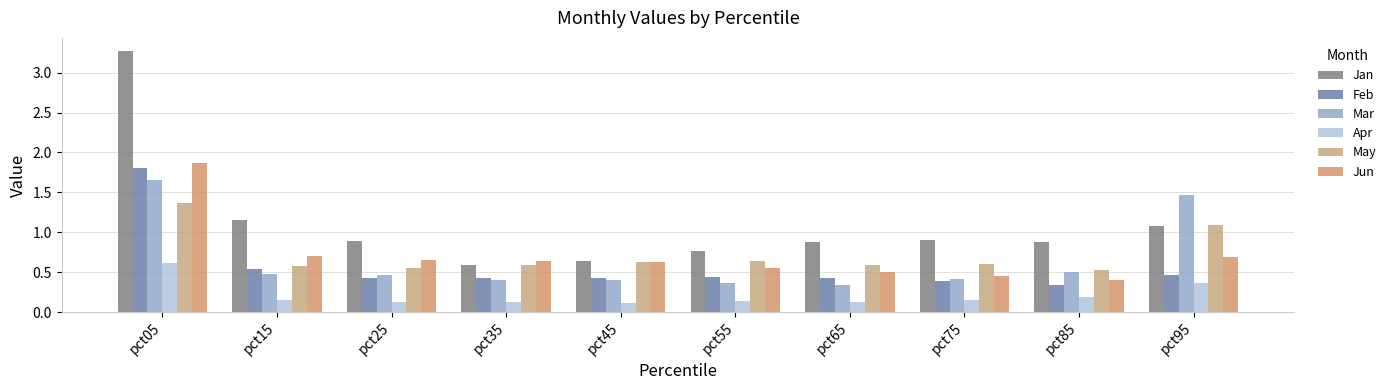

Between pct65 and pct85, which series saw the biggest shift?

Mar